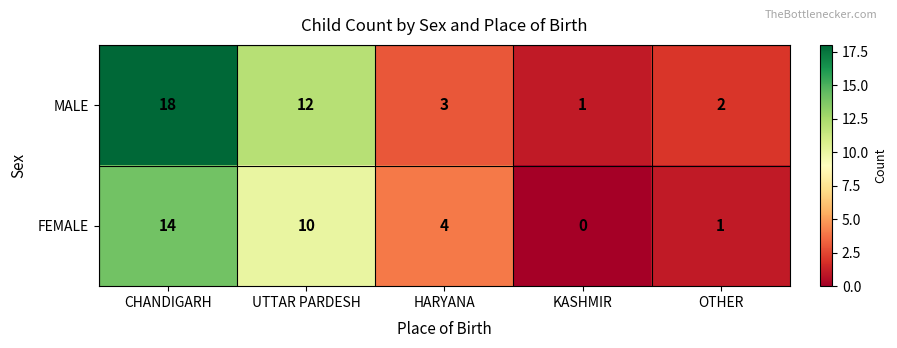

What is the maximum value shown in the chart?

18